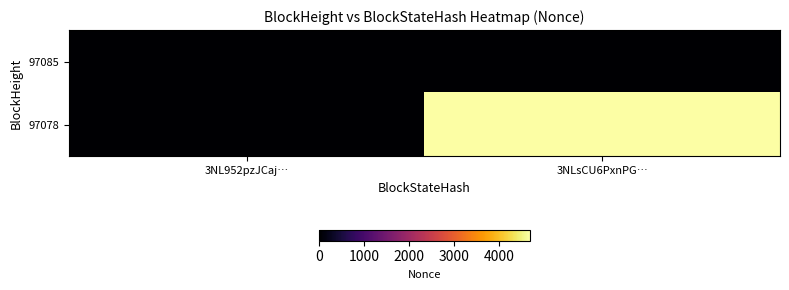

Rank the series by their average value, from lowest to highest.

97085, 97078